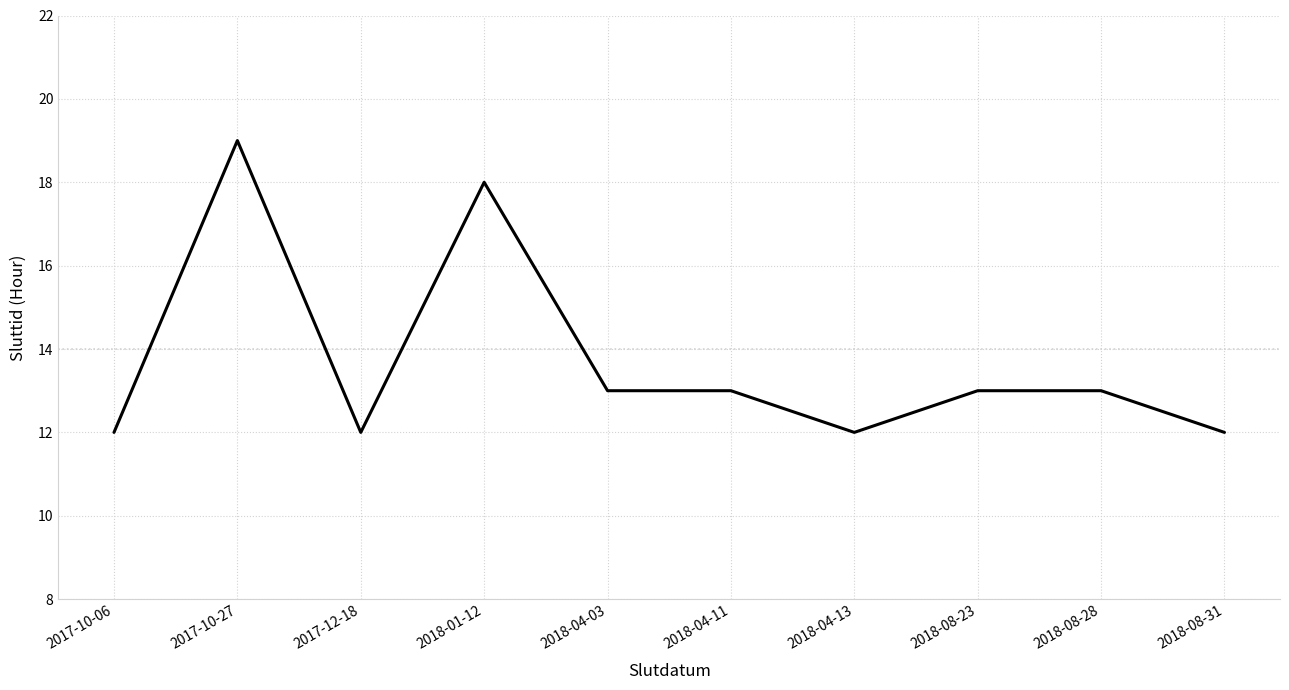

The value at 2018-08-28 is 13. True or false?

True